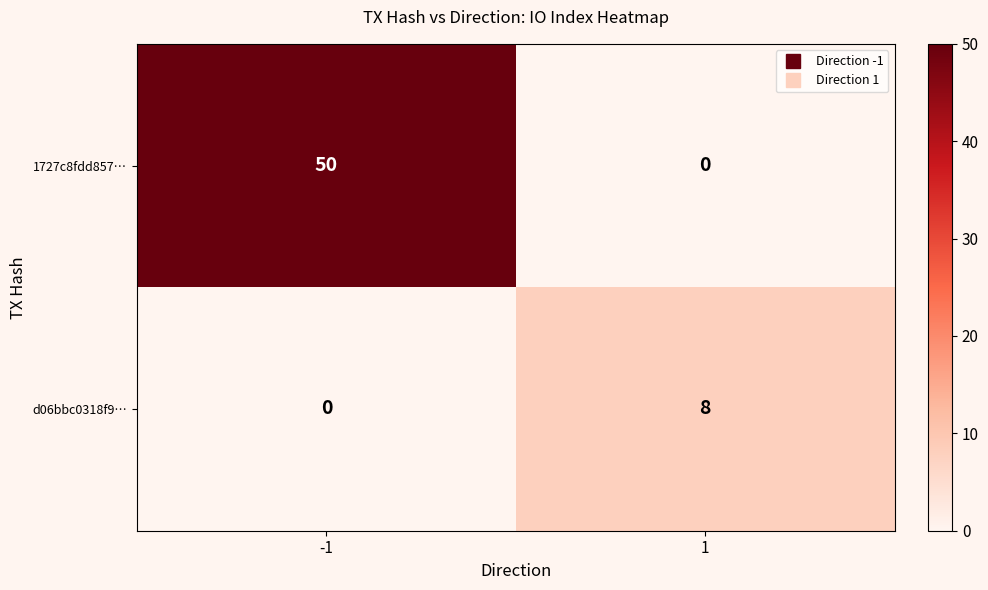

At which category is the sum across all series the highest?

-1